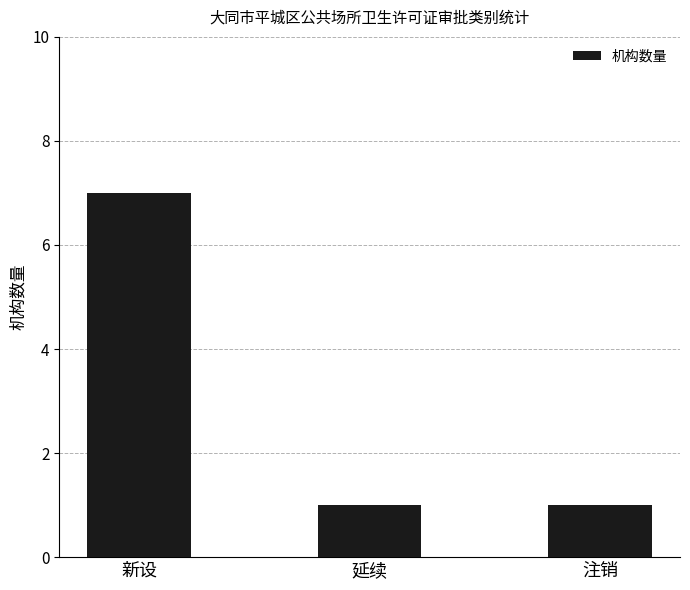

Reading left to right, list all the values displayed in this chart.

新设=7	延续=1	注销=1